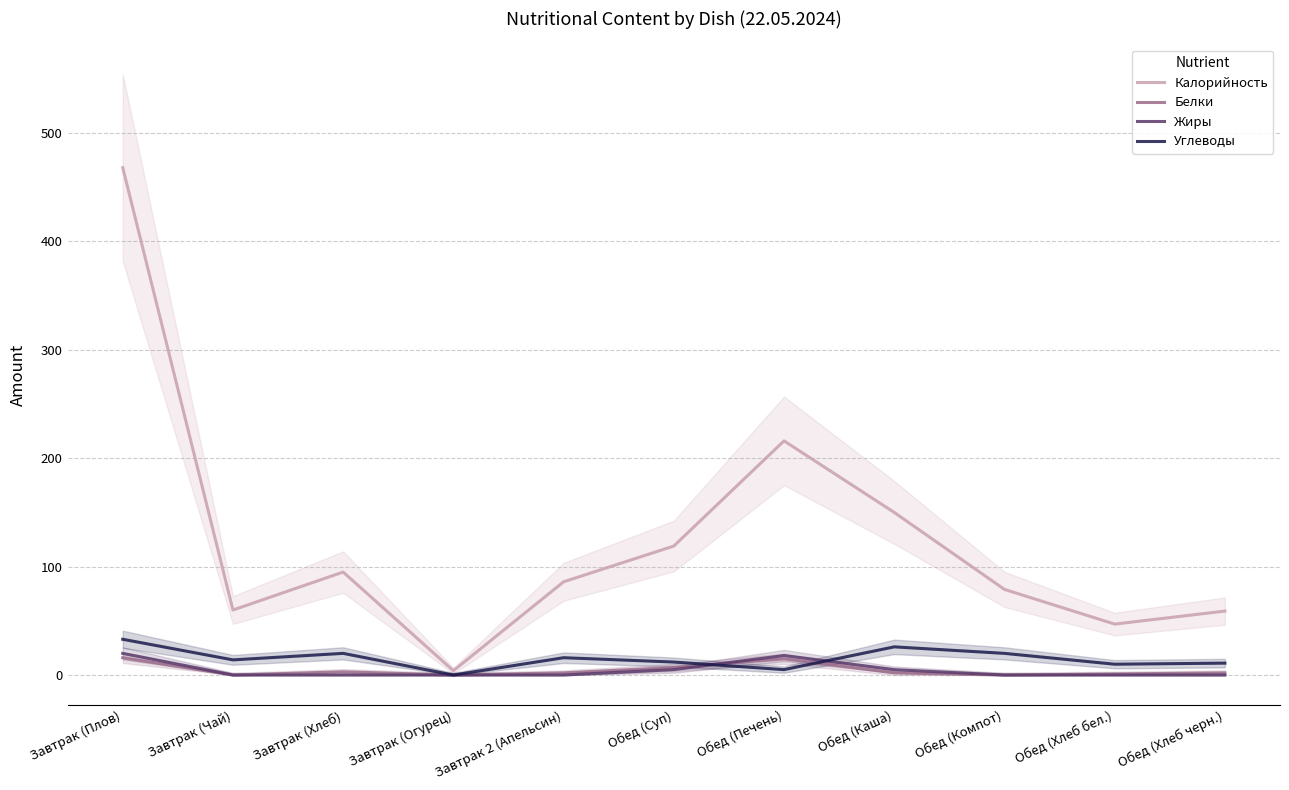

Does the chart have visible grid lines?

Yes